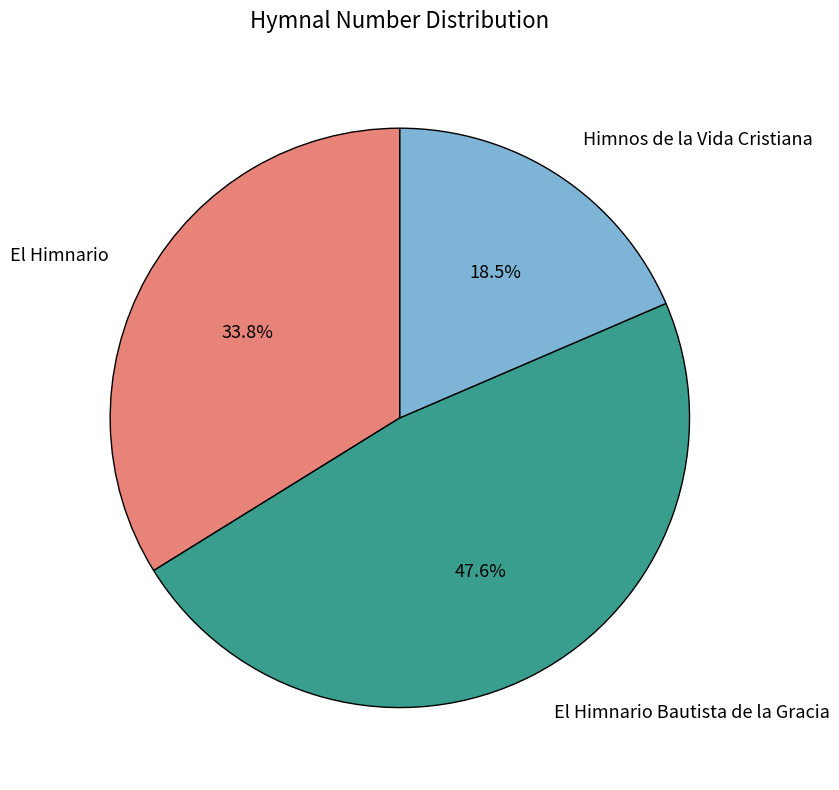

What percentage is NOT represented by Himnos de la Vida Cristiana?

81.5%